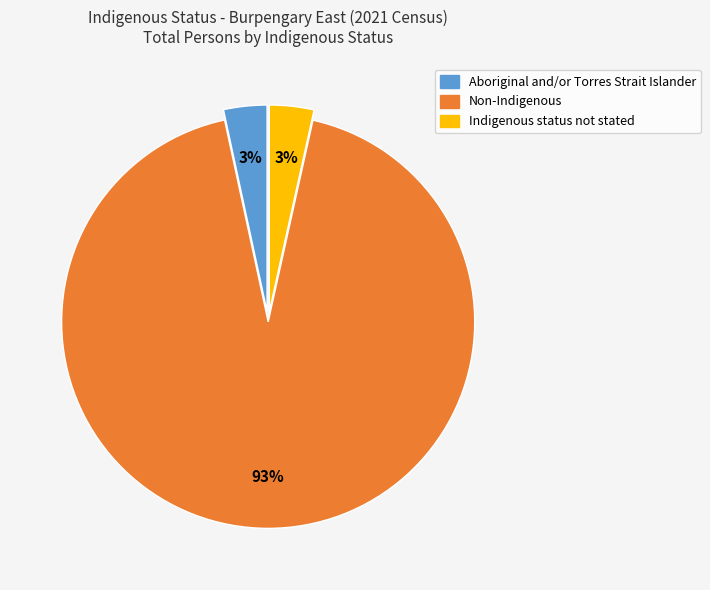

Is Aboriginal and/or Torres Strait Islander the majority of the pie?

No